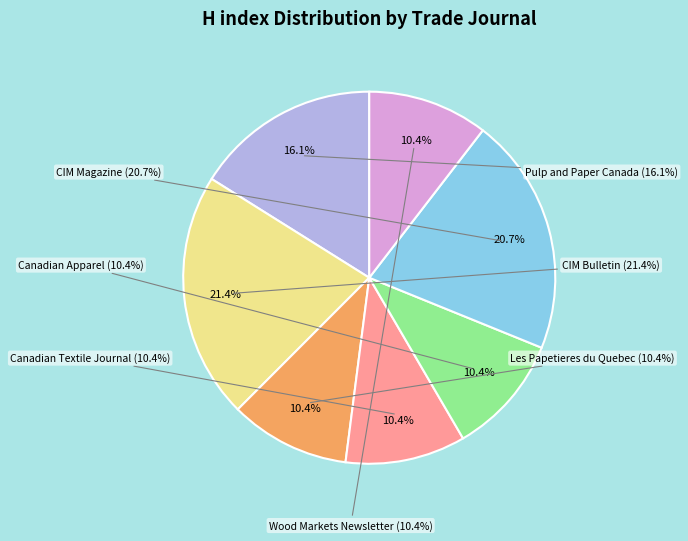

To the nearest percent, what is the combined percentage of Canadian Textile Journal (100) and Wood Markets Newsletter (100)?

21%